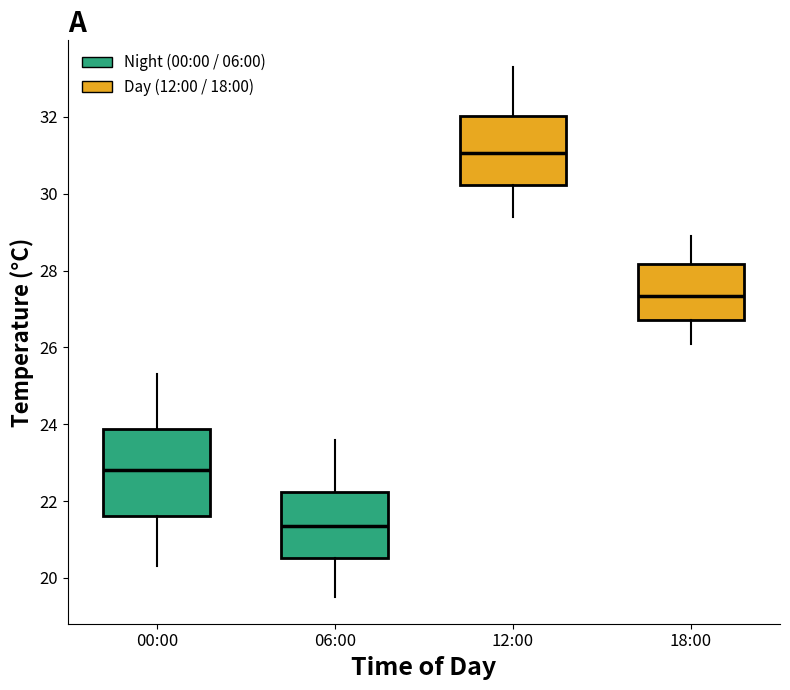

Reading left to right, transcribe this box plot: for each box, give where its median line is, the range the box spans, and where its two whiskers end, as read against the y-axis. The values are not printed on the chart, so give them approximately, as read against the axis.

00:00: median 22.8, box 21.6 to 23.8, whiskers 20.4 to 25.4
06:00: median 21.4, box 20.6 to 22.2, whiskers 19.6 to 23.6
12:00: median 31.0, box 30.2 to 32.0, whiskers 29.4 to 33.4
18:00: median 27.4, box 26.8 to 28.2, whiskers 26.2 to 29.0